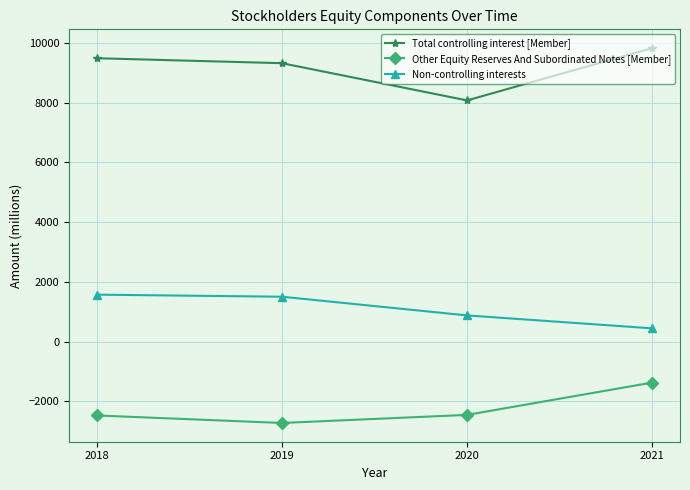

What is the average value of the Other Equity Reserves And Subordinated Notes [Member] series?

-2255